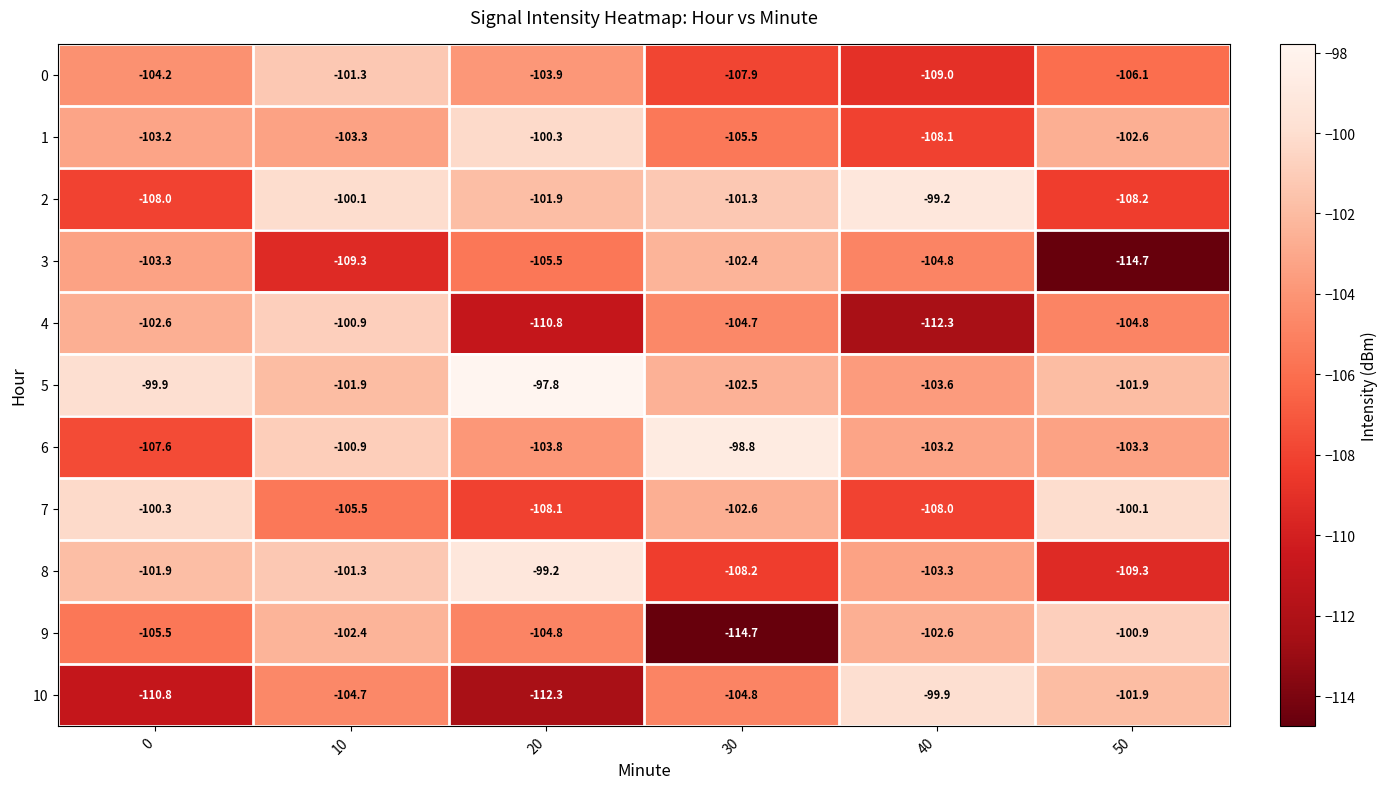

What is the spread (max minus min) of values at 10?

9.2